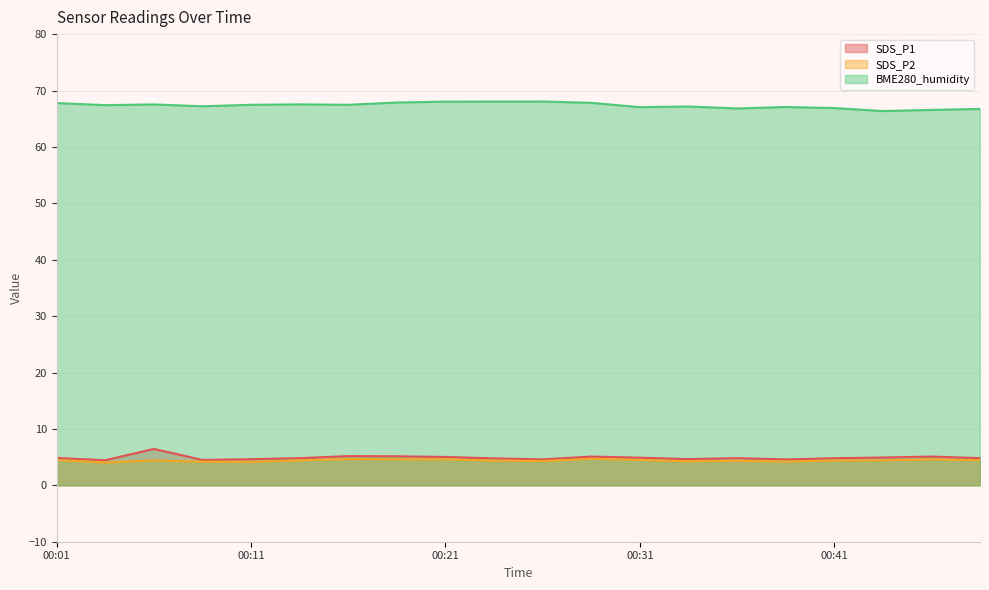

Which series has the widest spread of values?

SDS_P1